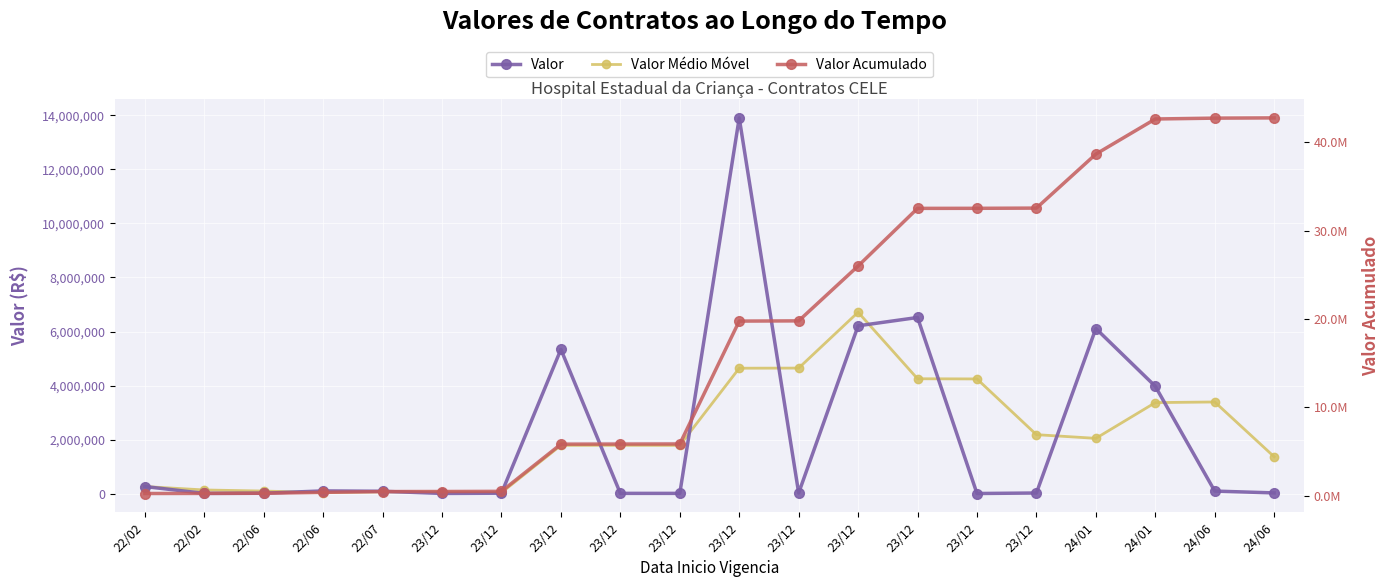

At how many categories does at least one series exceed 12144860?

10